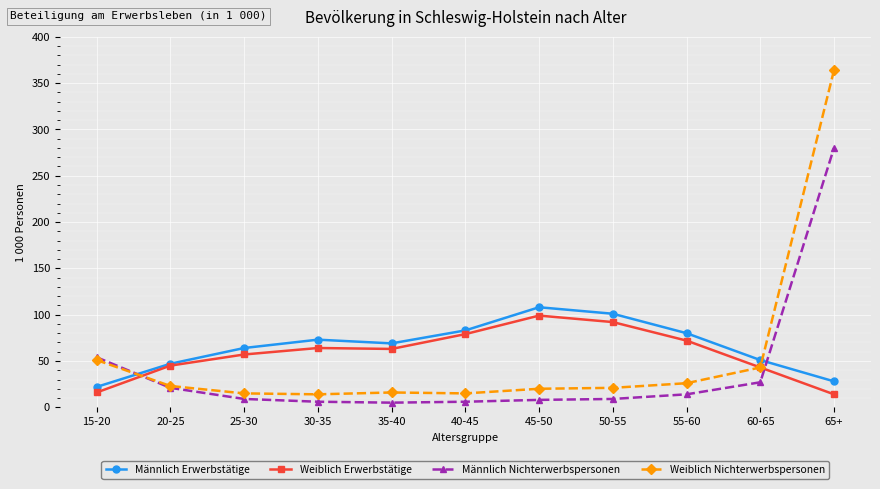

At how many categories does at least one series exceed 157?

1